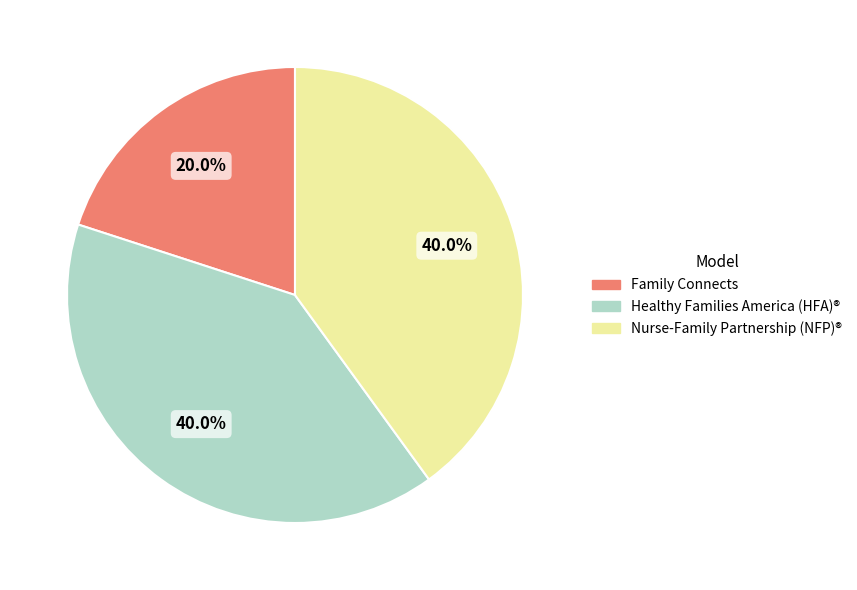

Is Family Connects the majority of the pie?

No